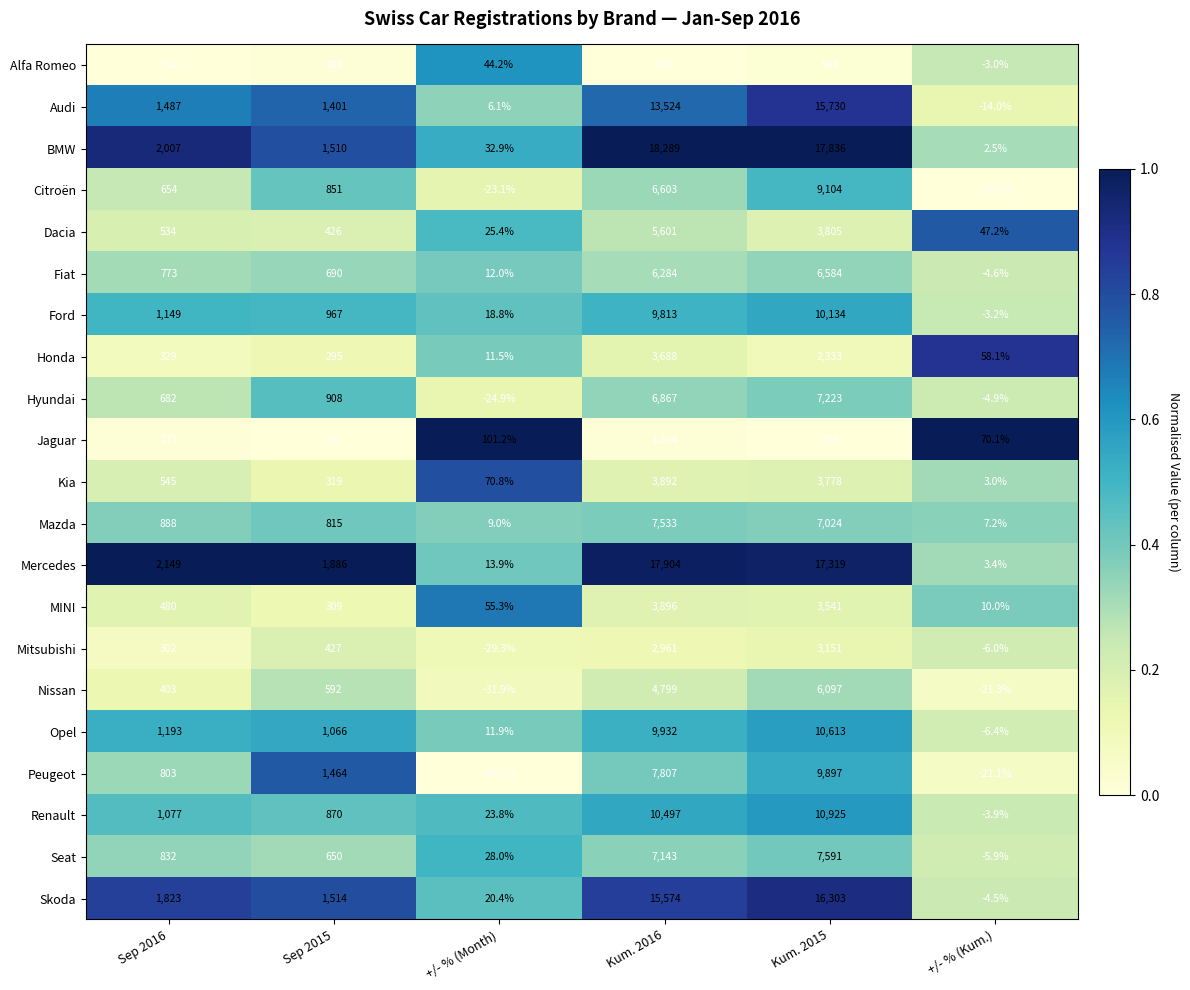

What is the average value of the Mazda series?

2712.7